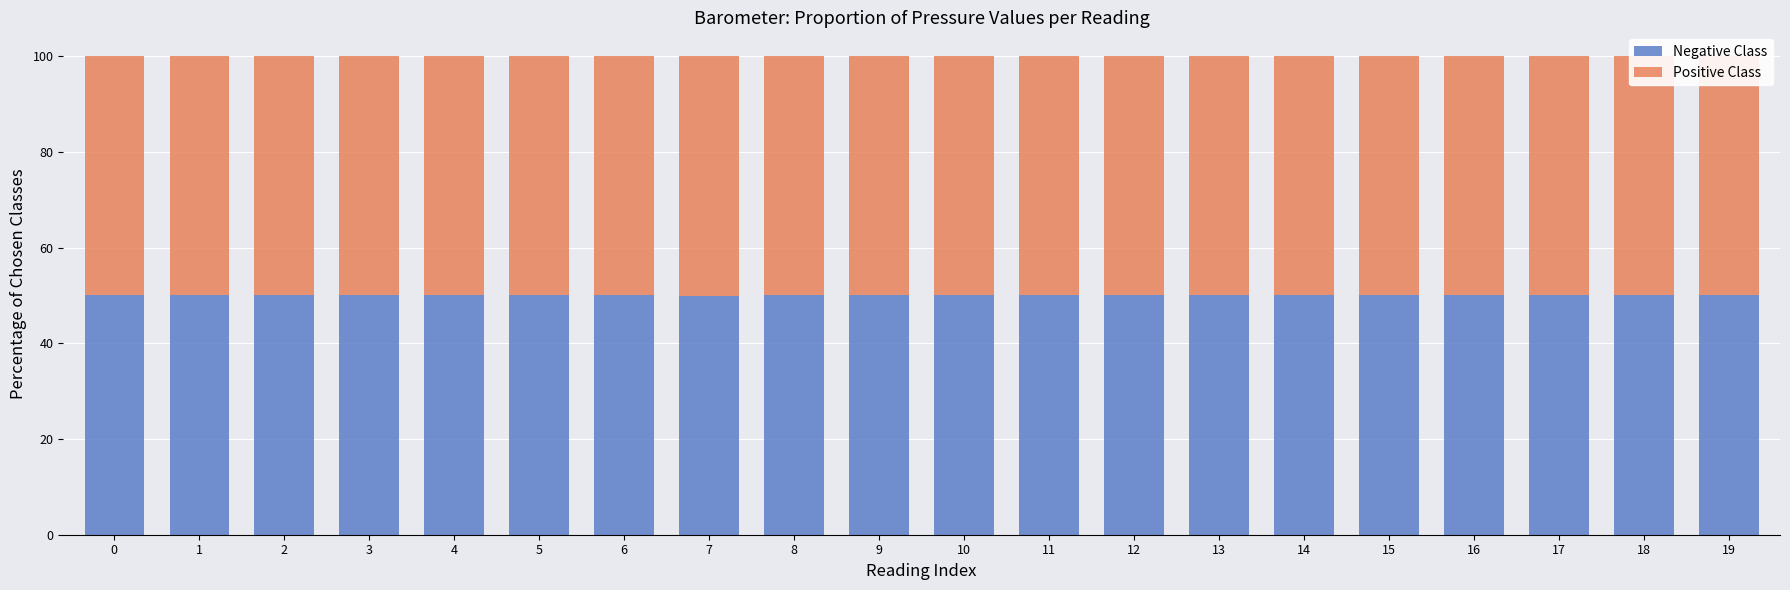

What is the value of the Negative Class bar at the 9th from the left?

50.0